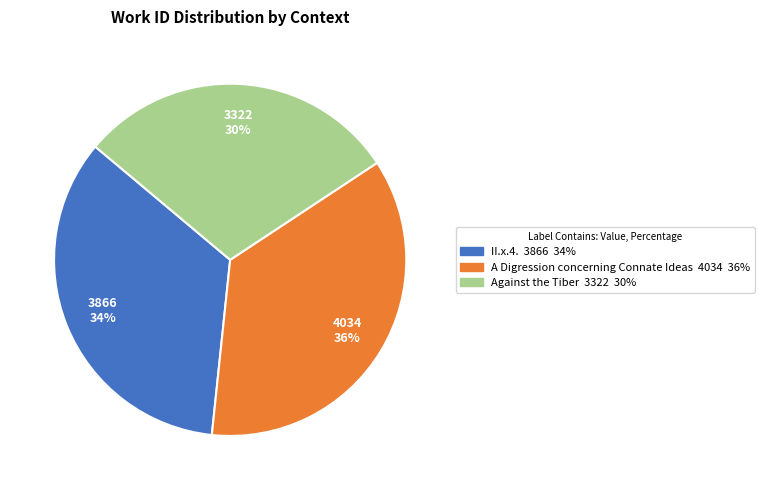

Which category has the smallest portion of the pie?

Against the Tiber